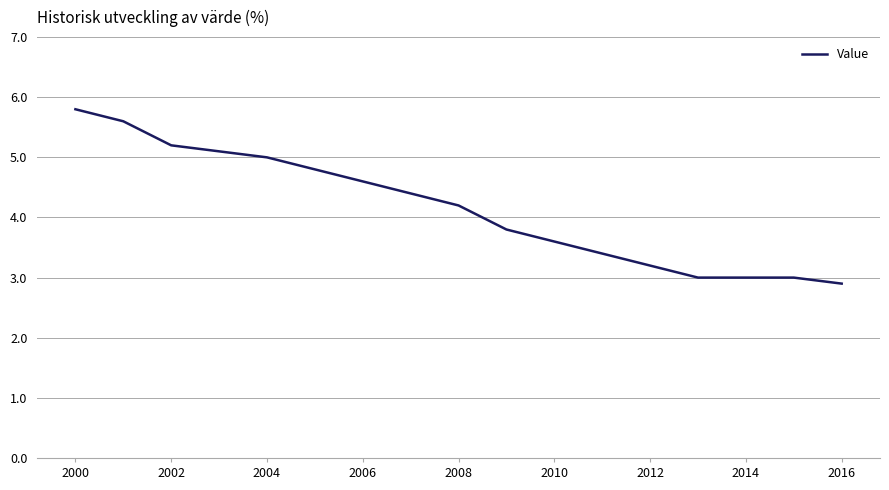

What is the smallest value displayed?

2.9